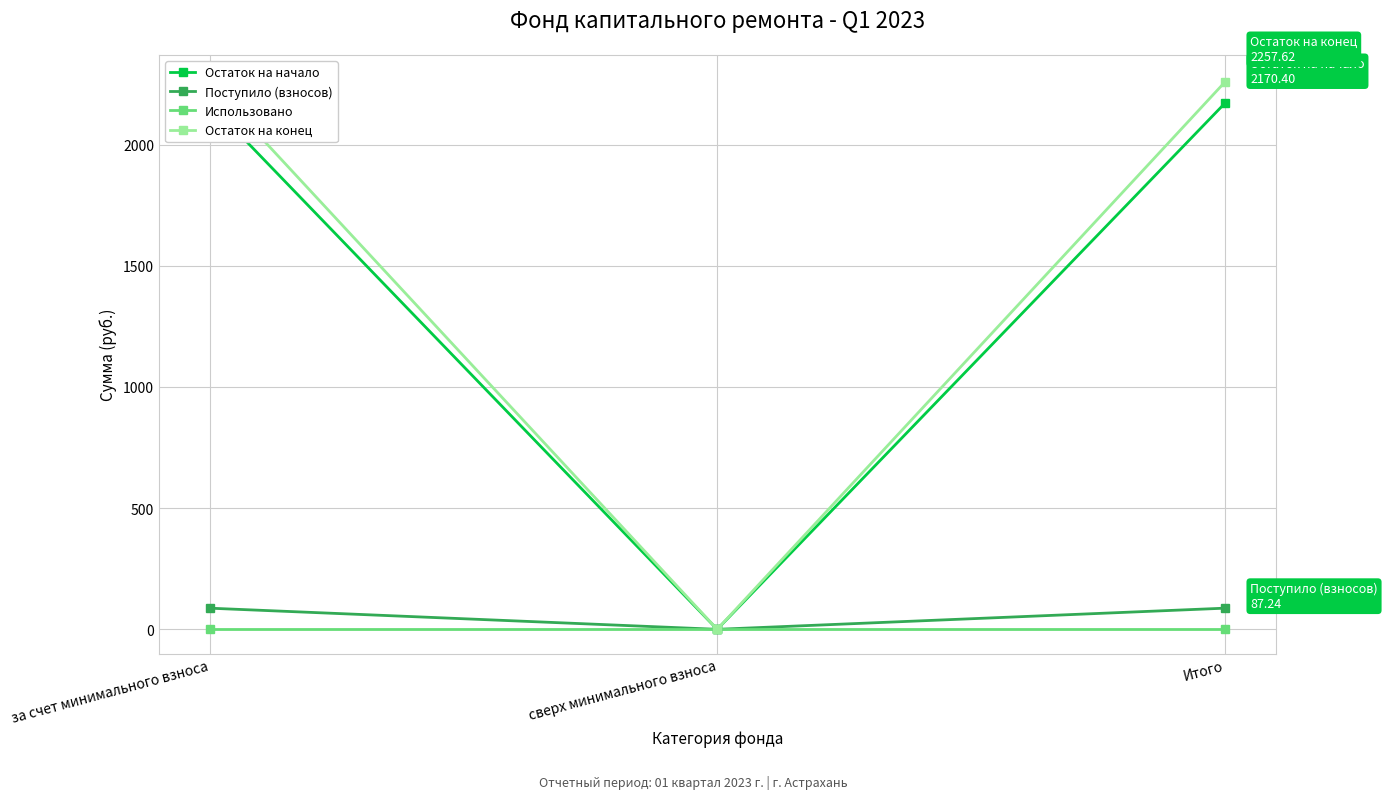

Reading left to right, what are all the values shown in this chart?

Остаток на начало: 2170.4	0.0	2170.4
Поступило (взносов): 87.2	0.0	87.2
Использовано: 0.0	0.0	0.0
Остаток на конец: 2257.6	0.0	2257.6